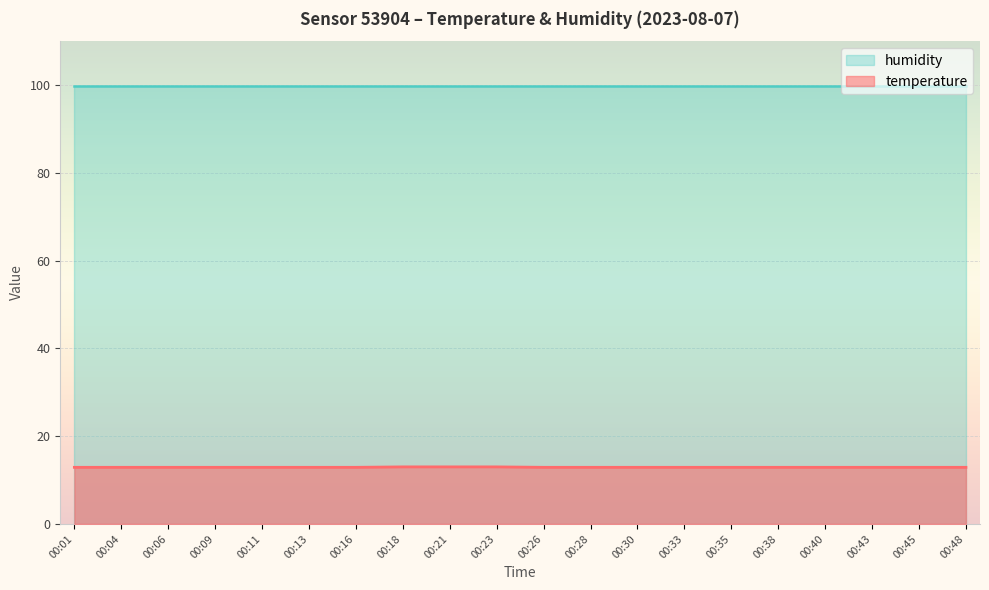

What is the greatest value displayed?

99.9